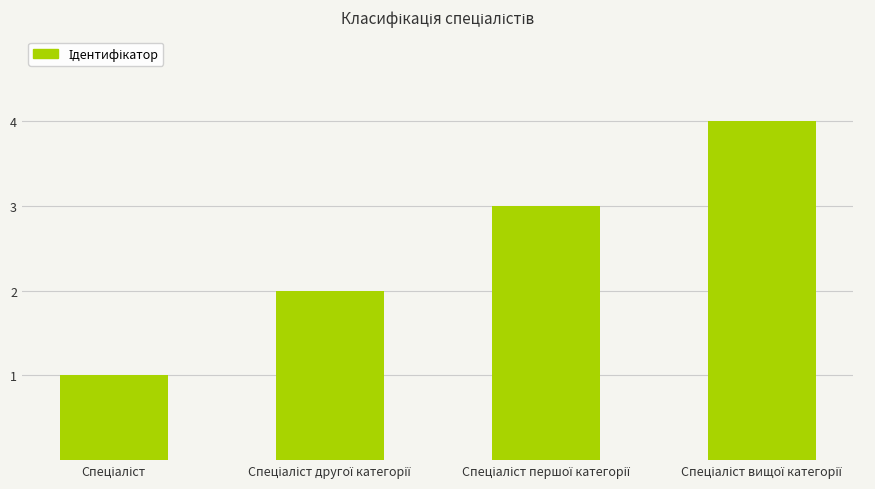

What is the difference between the maximum and minimum values?

3